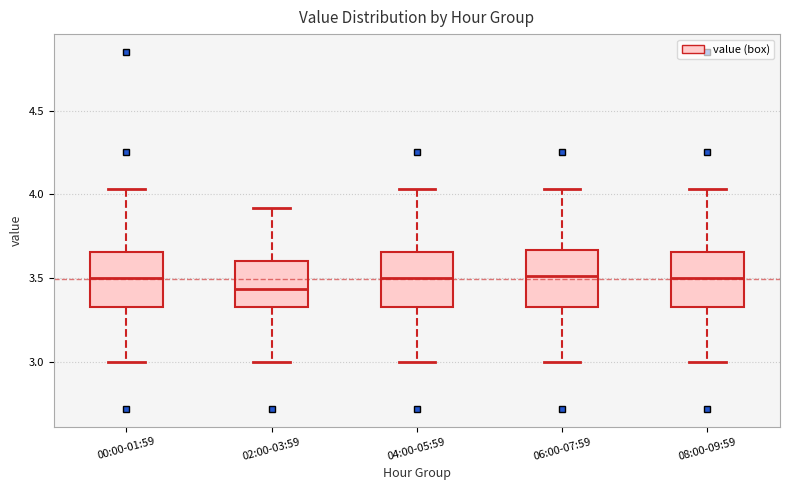

Where is the upper edge of the box for 00:00-01:59 on the y-axis? The values are not printed on the chart, so give them approximately, as read against the axis.

3.65